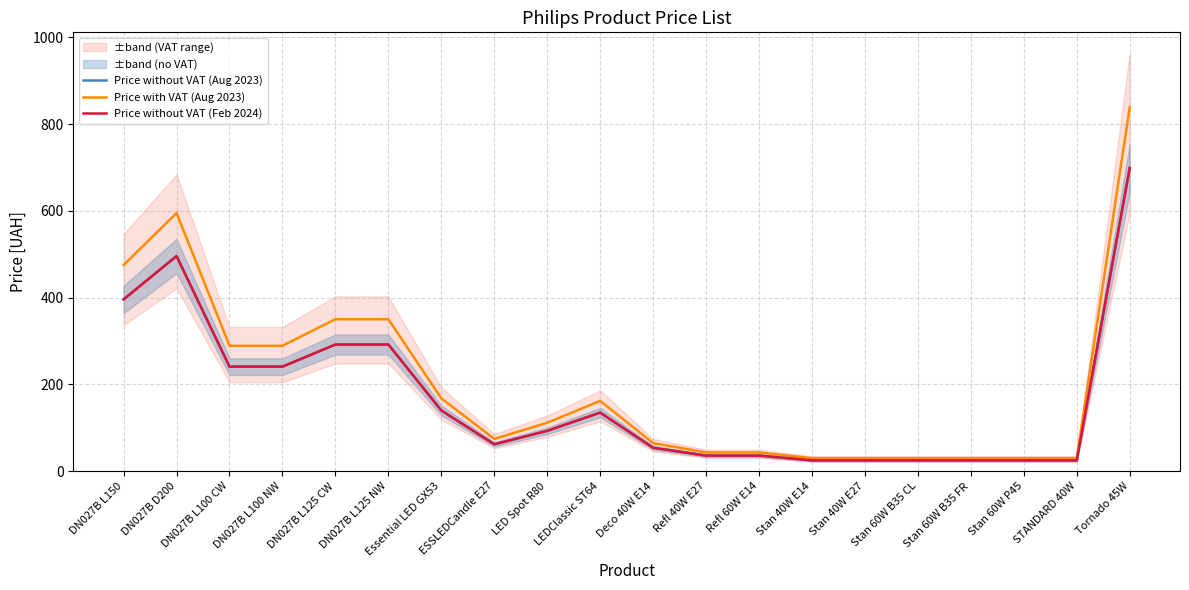

What is the difference between the second highest and second lowest values in the Price without VAT (Feb 2024) series?

471.0